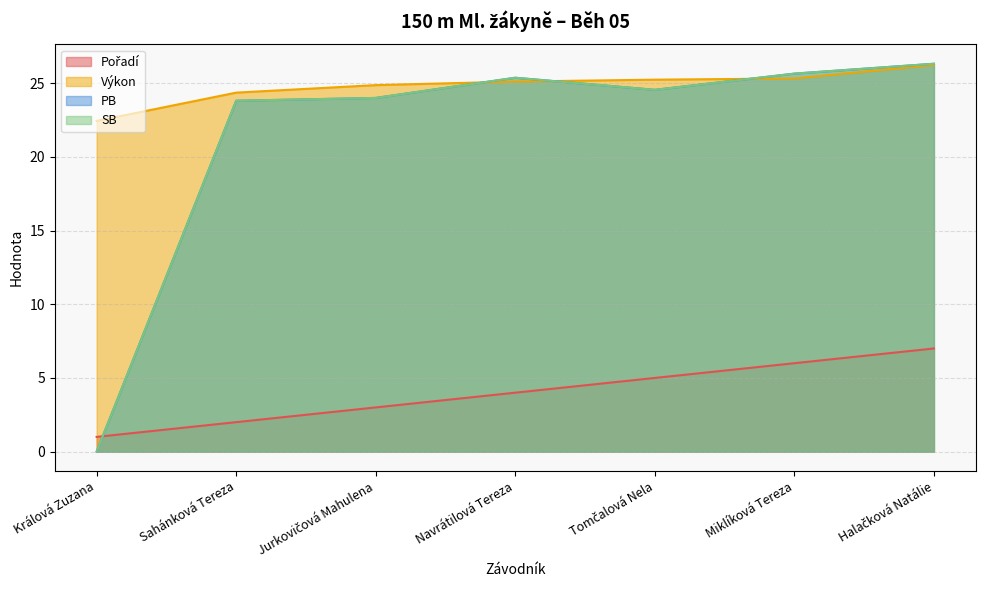

Reading left to right, list all the values displayed in this chart.

Pořadí: 1.0	2.0	3.0	4.0	5.0	6.0	7.0
Výkon: 22.4	24.4	24.9	25.1	25.2	25.3	26.2
PB: 0.0	23.8	24.0	25.4	24.6	25.6	26.3
SB: 0.0	23.8	24.0	25.4	24.6	25.6	26.3